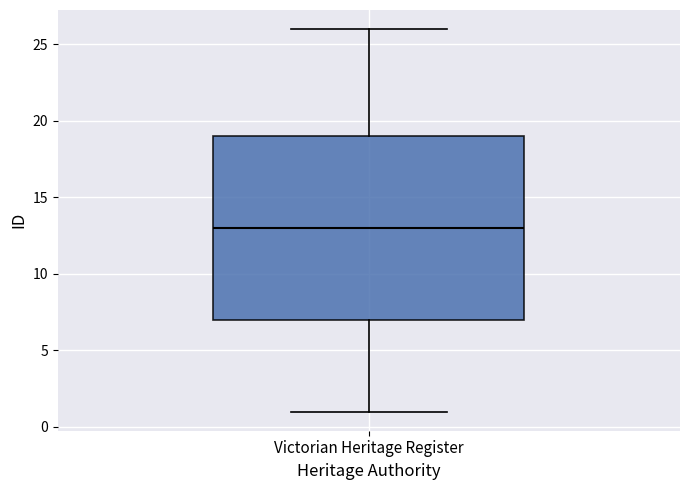

Read this box plot against the y-axis: the position of the median line, the range covered by the box, and the ends of both whiskers. The values are not printed on the chart, so give them approximately, as read against the axis.

median 13, box 7 to 19, whiskers 1 to 26